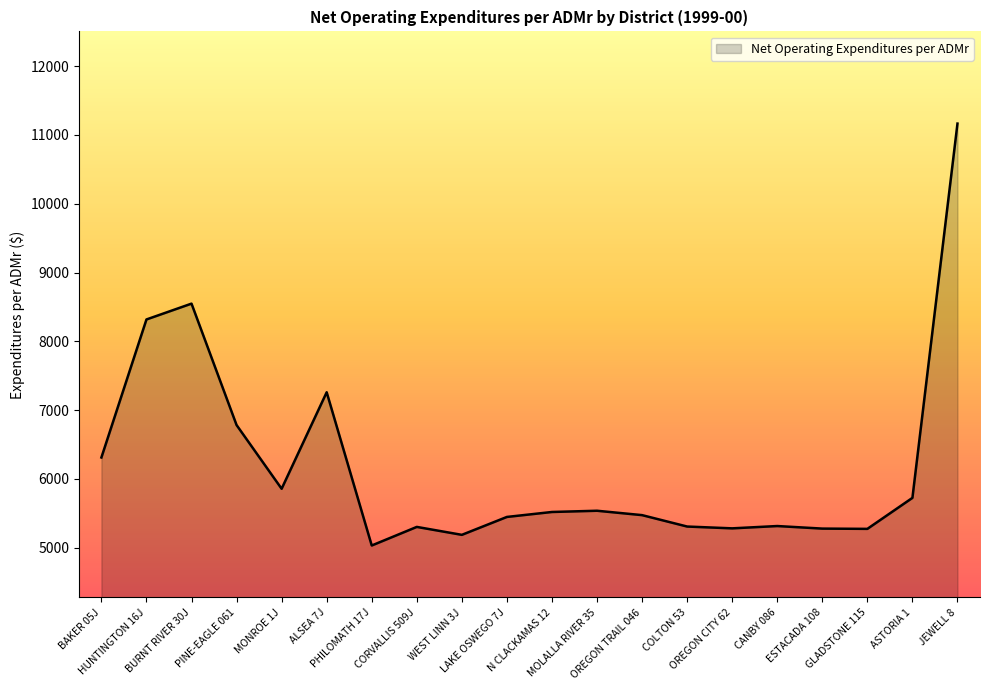

What is the greatest value displayed?

11164.5